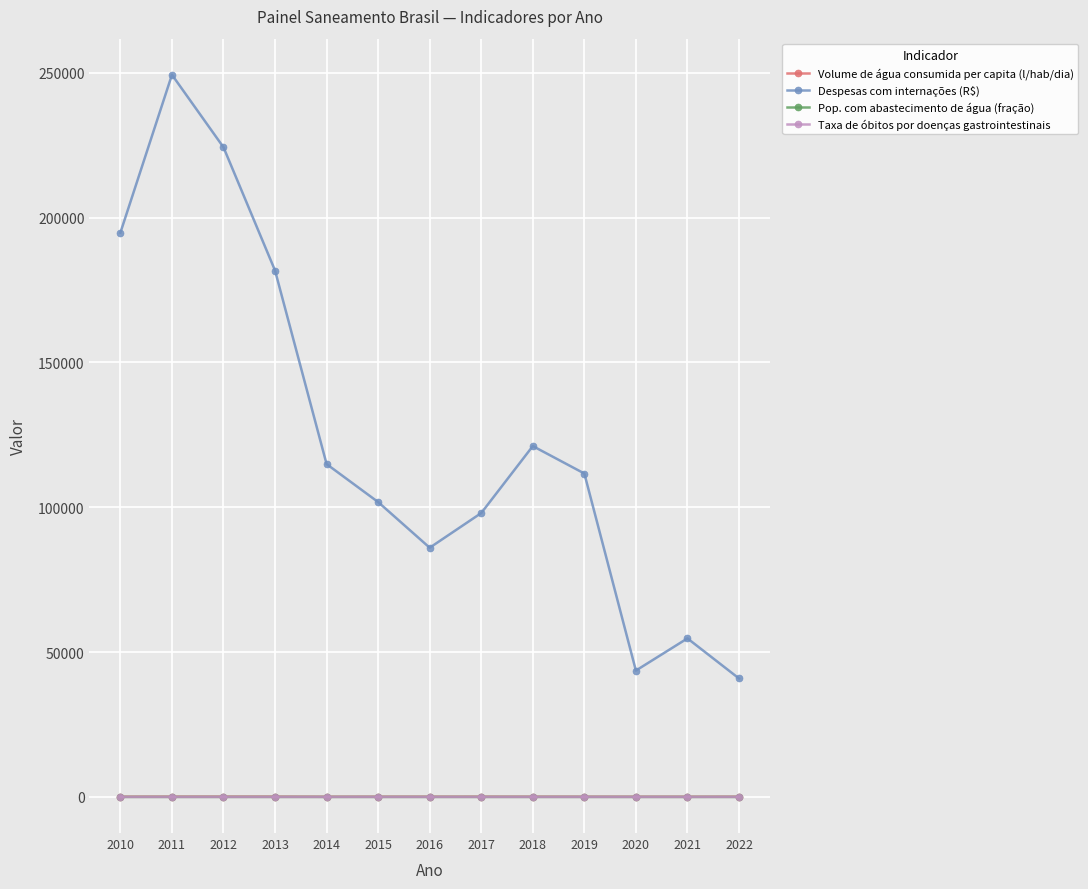

Rank the categories by Despesas com internações (R$) value from highest to lowest.

2011, 2012, 2010, 2013, 2018, 2014, 2019, 2015, 2017, 2016, 2021, 2020, 2022